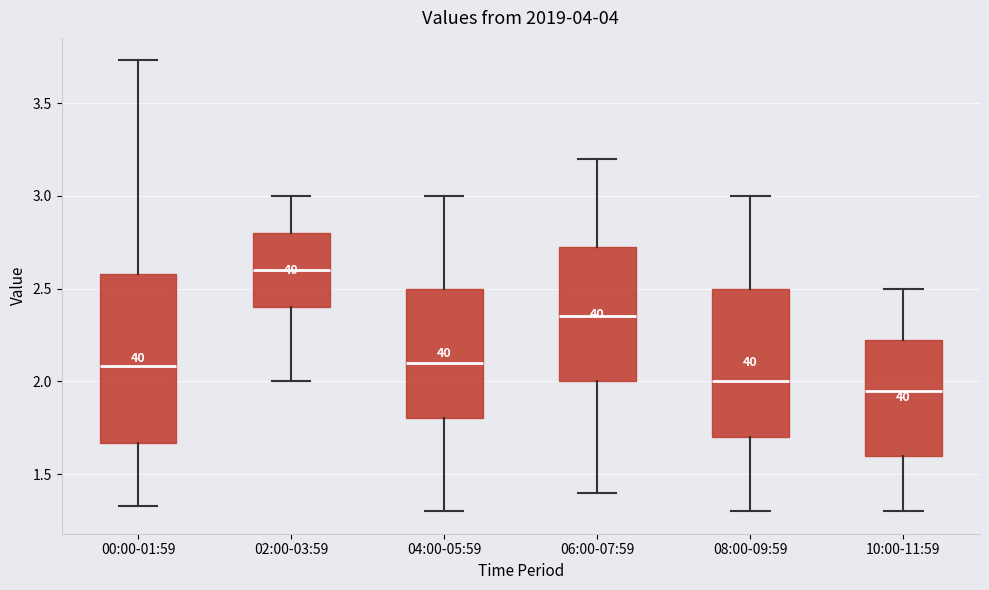

Reading left to right, read every box against the y-axis: the position of its median line, the range the box covers, and the ends of its whiskers. The values are not printed on the chart, so give them approximately, as read against the axis.

00:00-01:59: median 2.10, box 1.65 to 2.60, whiskers 1.35 to 3.75
02:00-03:59: median 2.60, box 2.40 to 2.80, whiskers 2.00 to 3.00
04:00-05:59: median 2.10, box 1.80 to 2.50, whiskers 1.30 to 3.00
06:00-07:59: median 2.35, box 2.00 to 2.75, whiskers 1.40 to 3.20
08:00-09:59: median 2.00, box 1.70 to 2.50, whiskers 1.30 to 3.00
10:00-11:59: median 1.95, box 1.60 to 2.25, whiskers 1.30 to 2.50